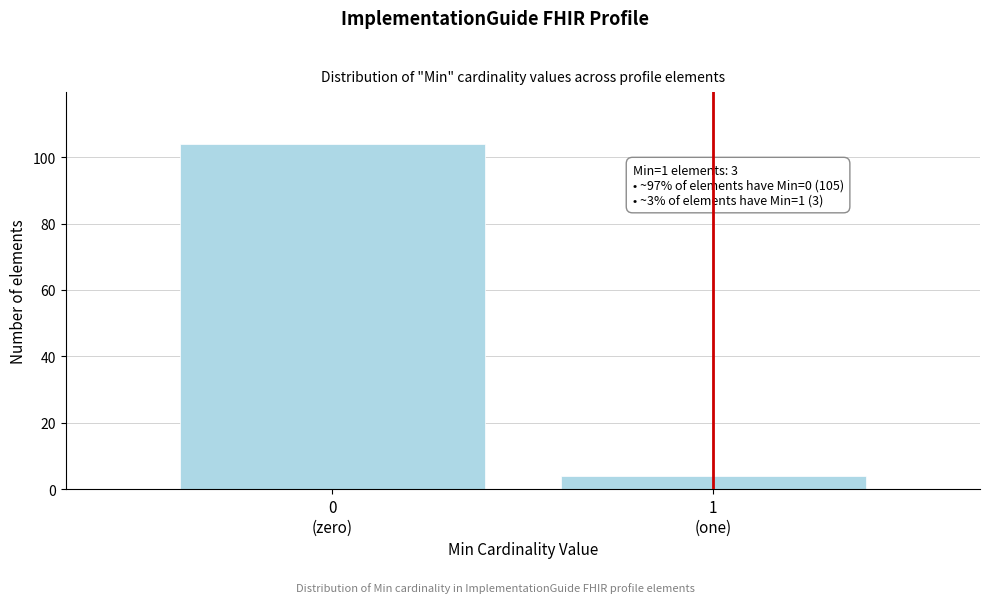

Reading left to right, transcribe all the data shown in this chart.

104	4